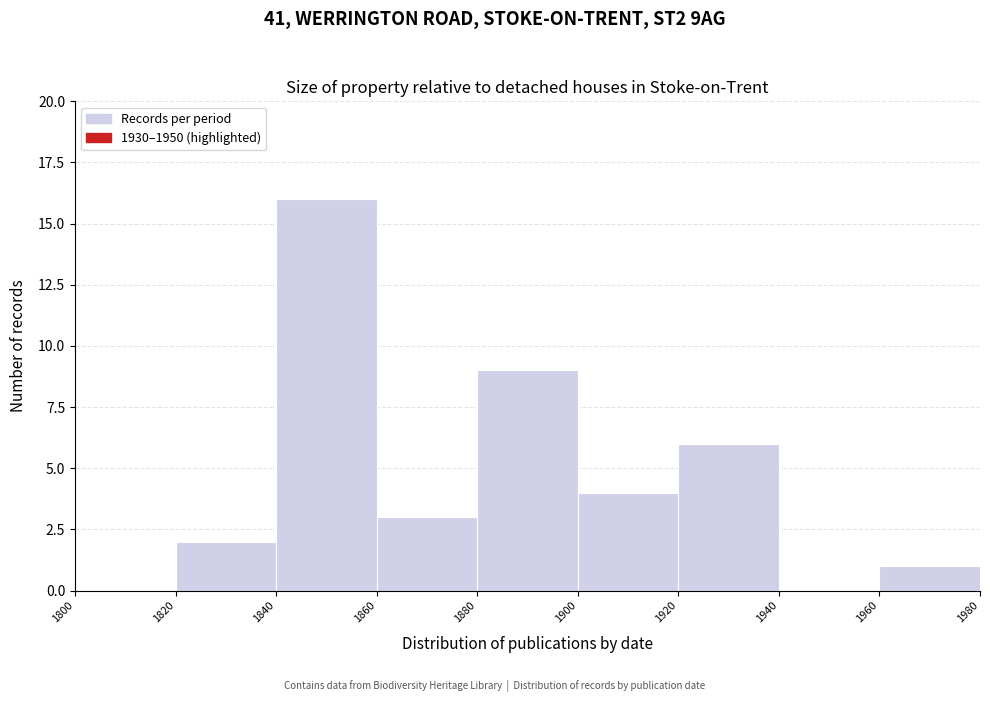

What is the height of the bar covering 1860 to 1880 on the x-axis? The values are not printed on the chart, so give them approximately, as read against the axis.

3